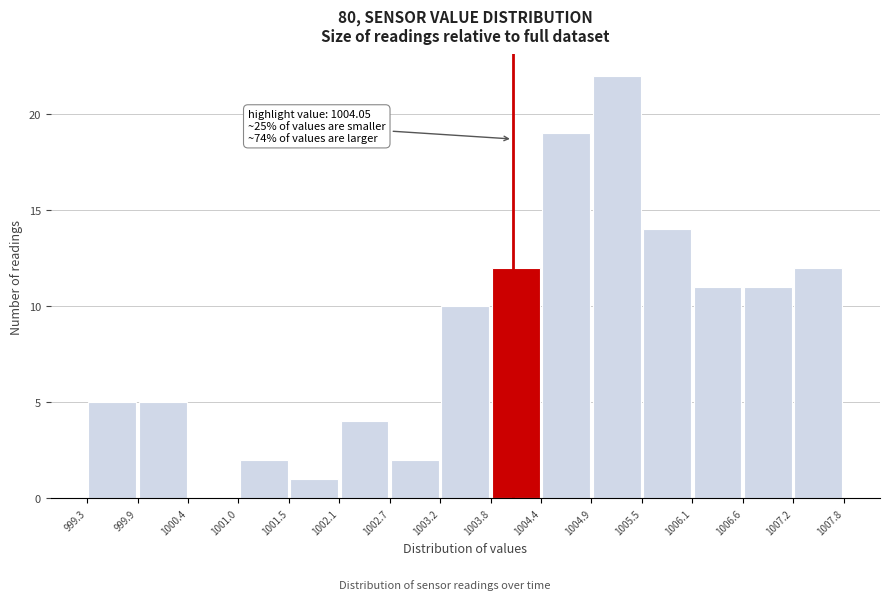

Which range on the x-axis has the tallest bar?

1004.9 to 1005.5